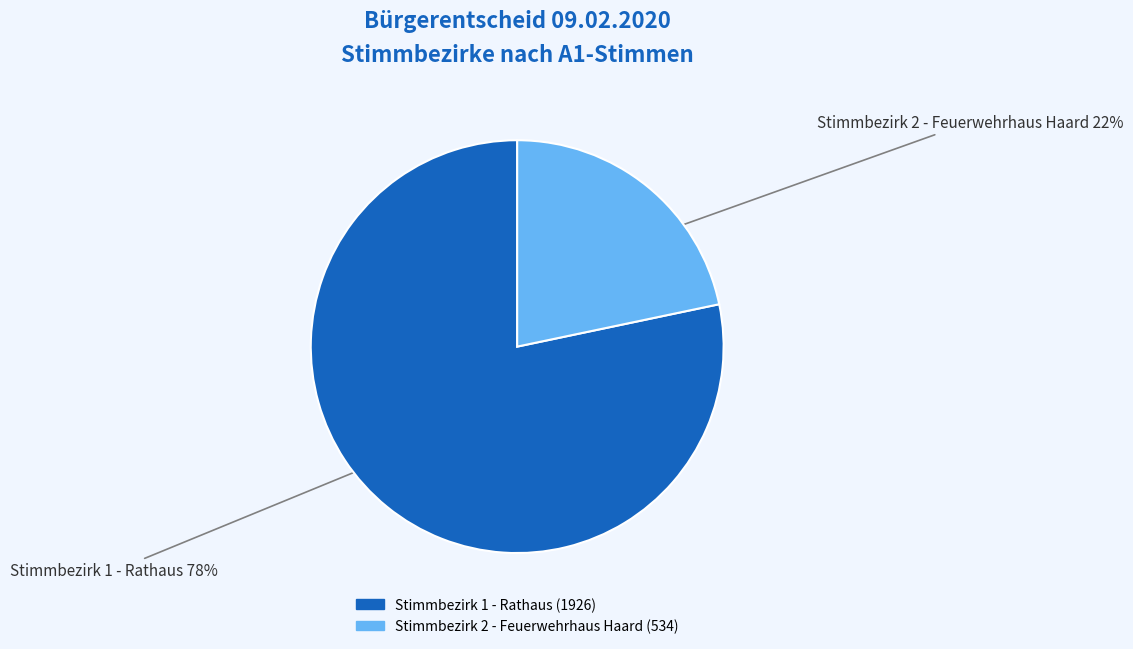

To the nearest percent, what is the average slice percentage?

50%